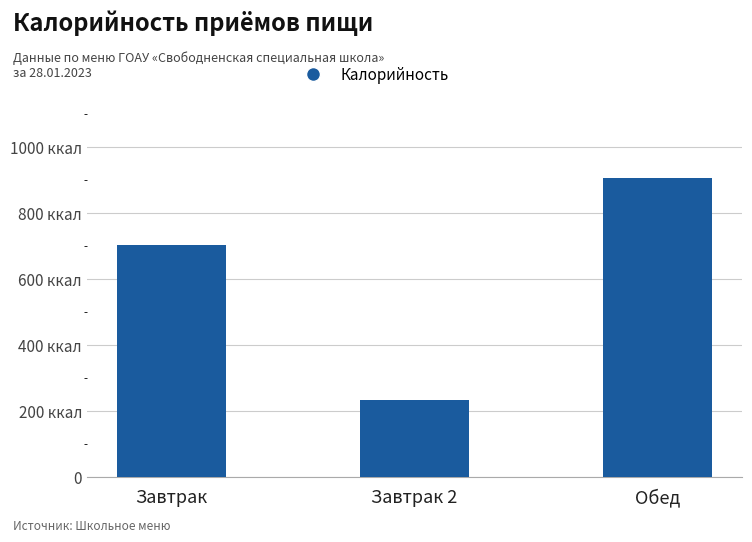

What is the maximum value shown in the chart?

907